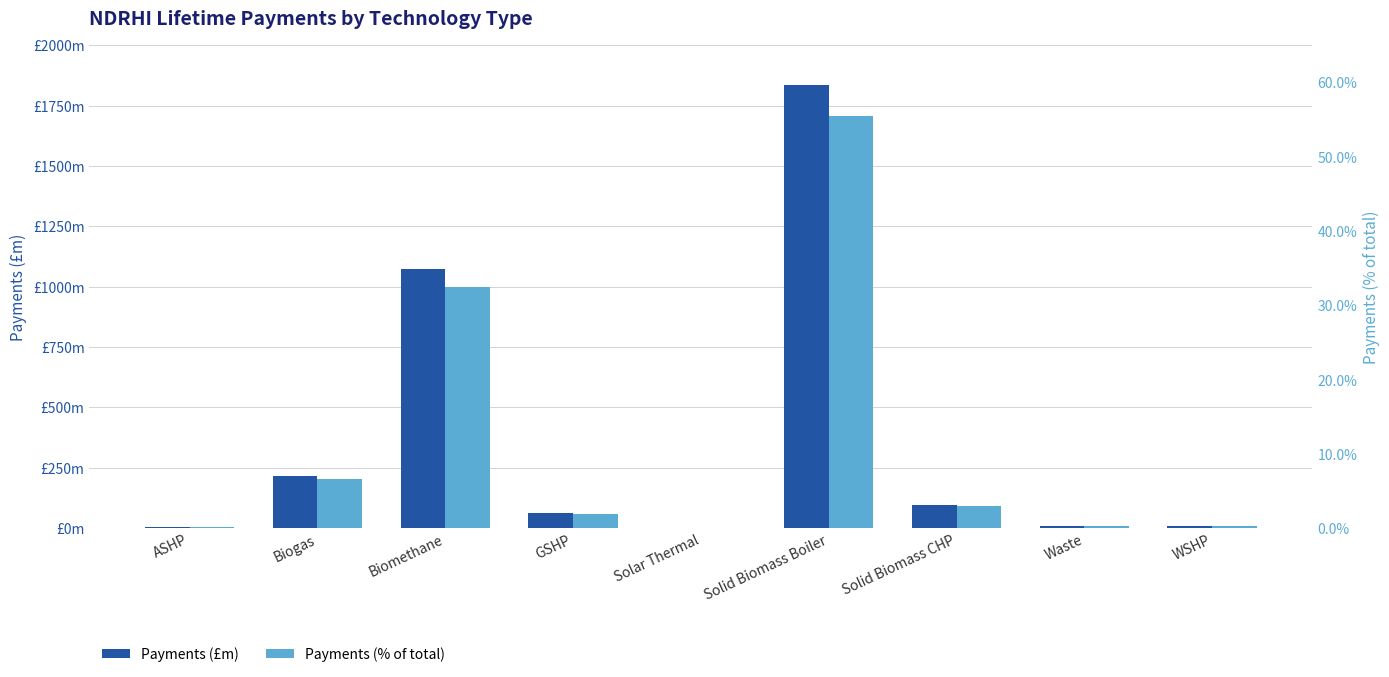

Between Solid Biomass CHP and GSHP, which is larger?

Solid Biomass CHP